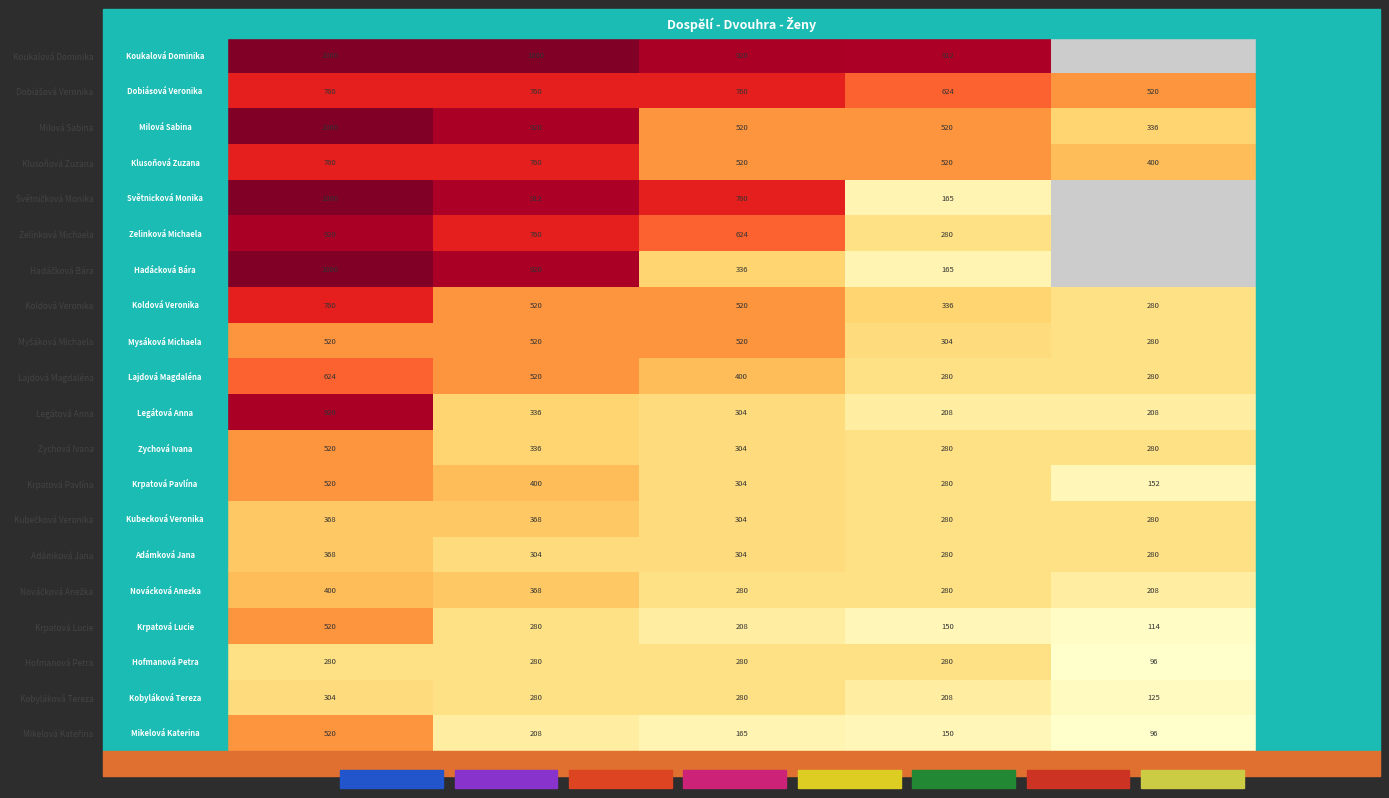

How many categories are shown in the chart?

5